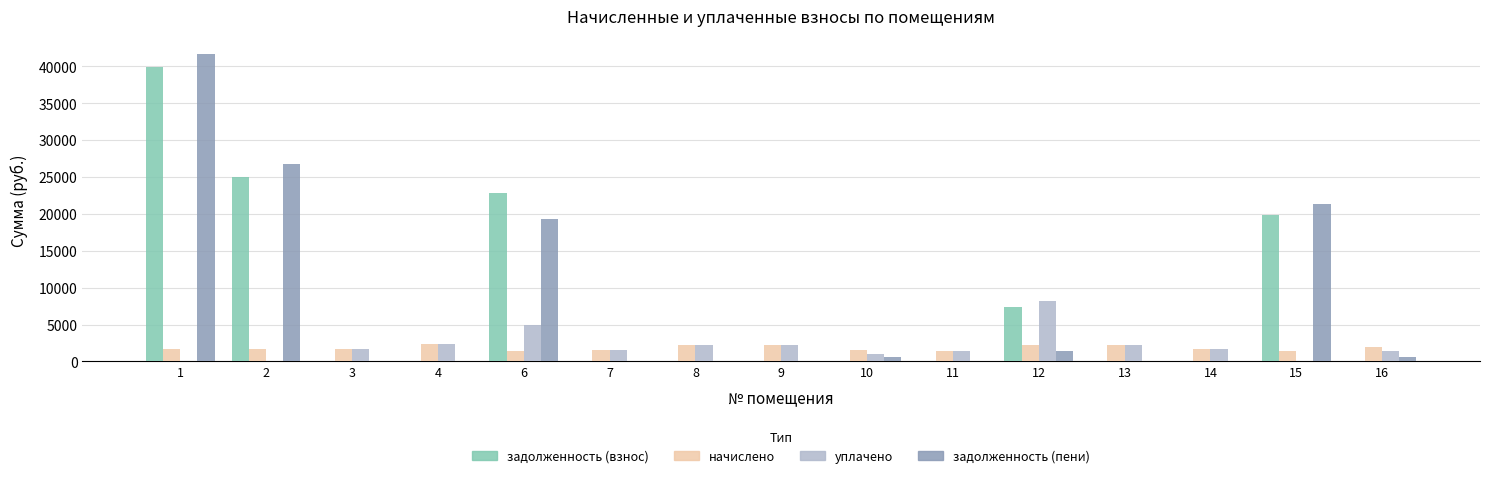

What is the sum of all задолженность (взнос) values?

115065.8